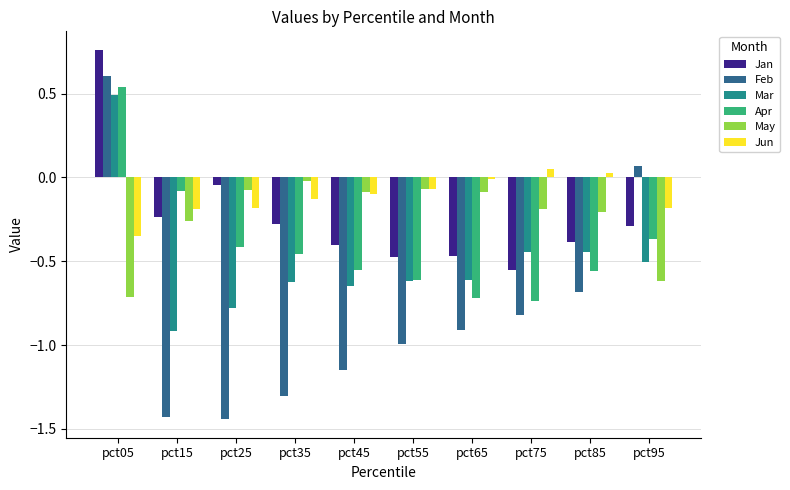

How many categories are shown in the chart?

10